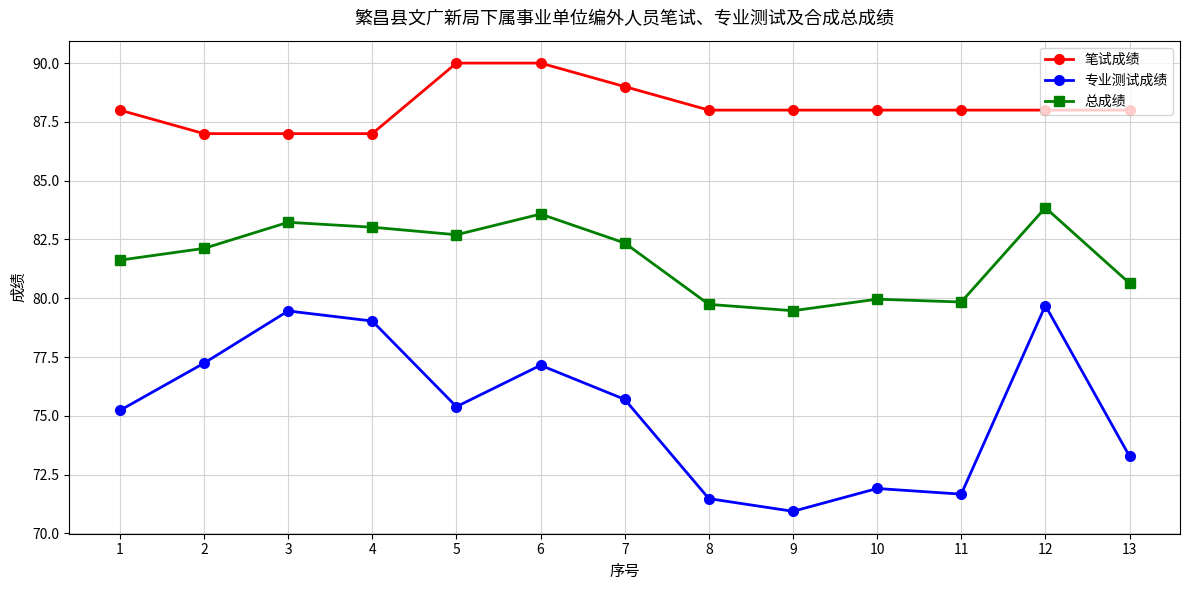

What is the difference between the second highest and second lowest values in the 专业测试成绩 series?

8.0